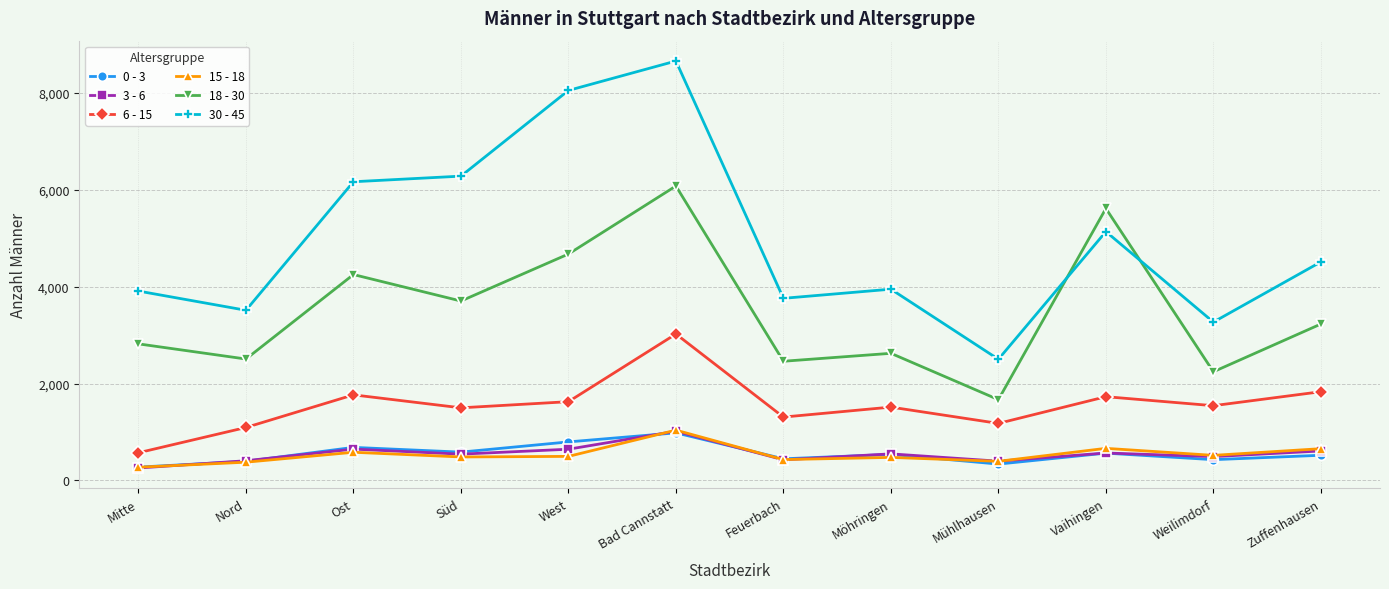

What is the sum of the 15 - 18 values at Bad Cannstatt and West?

1532